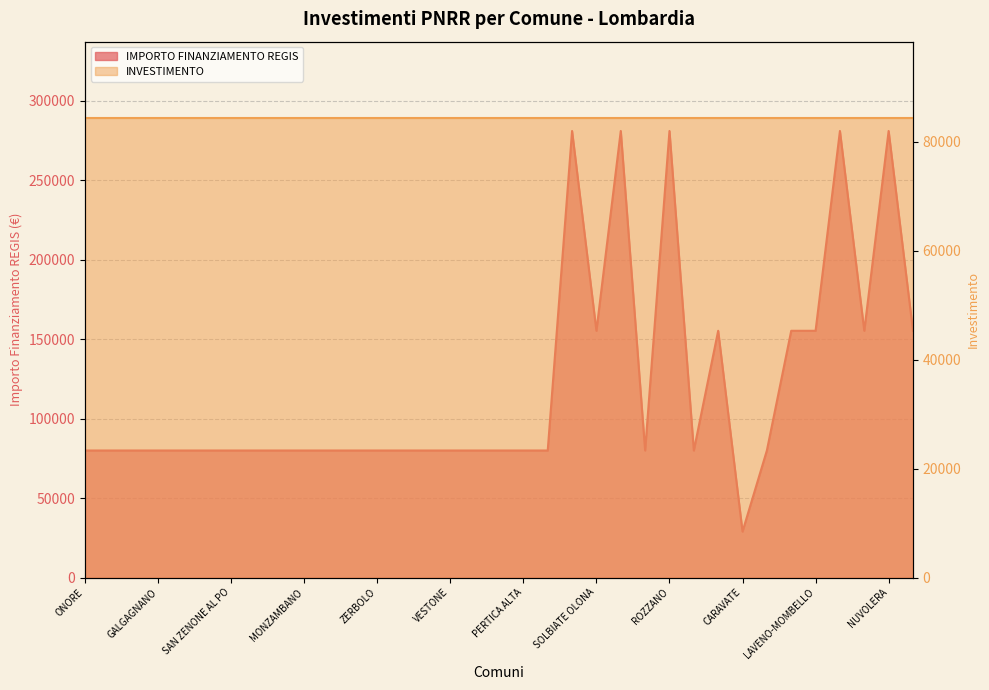

How many points are lower than both their immediate neighbors (excluding endpoints)?

5